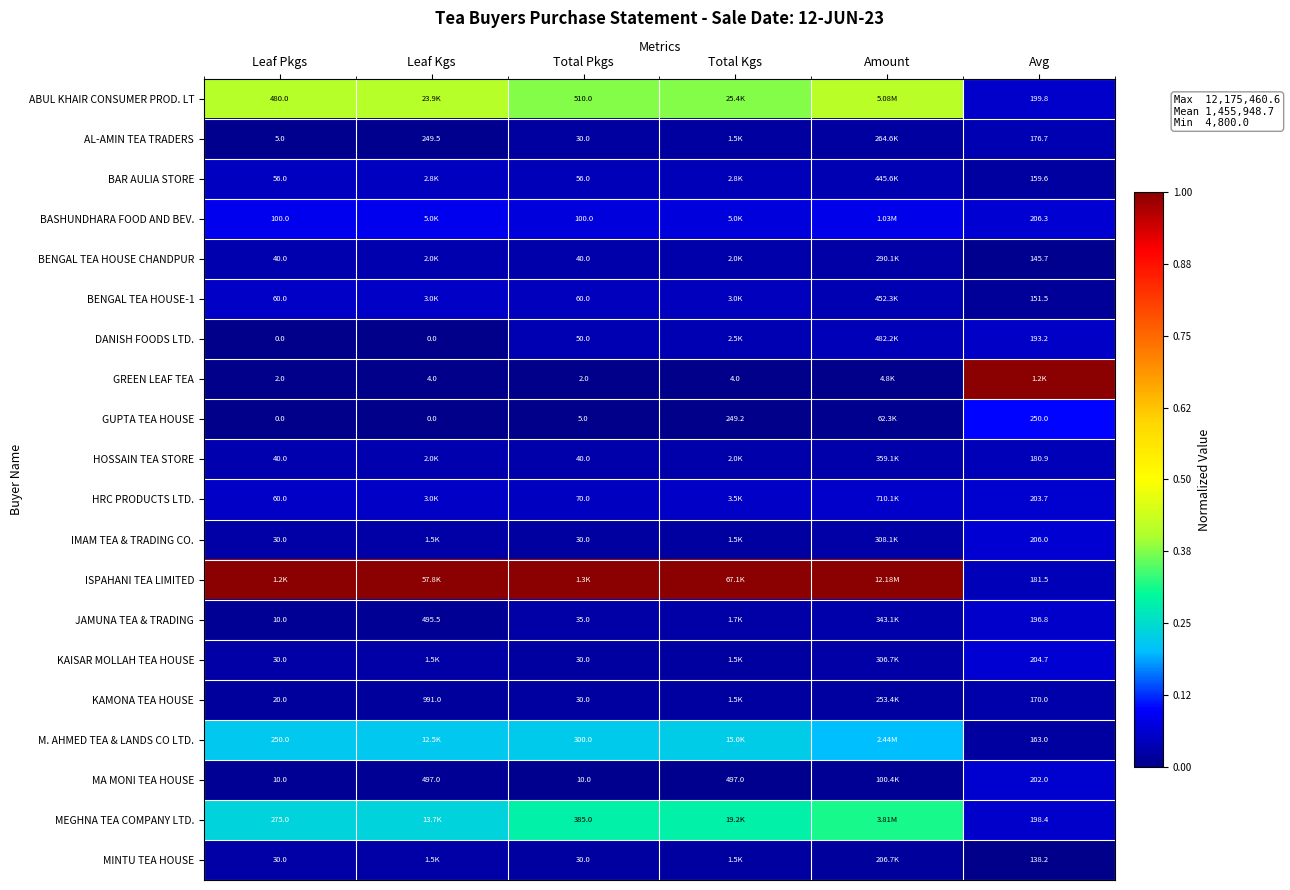

At which category is the sum across all series the highest?

Amount